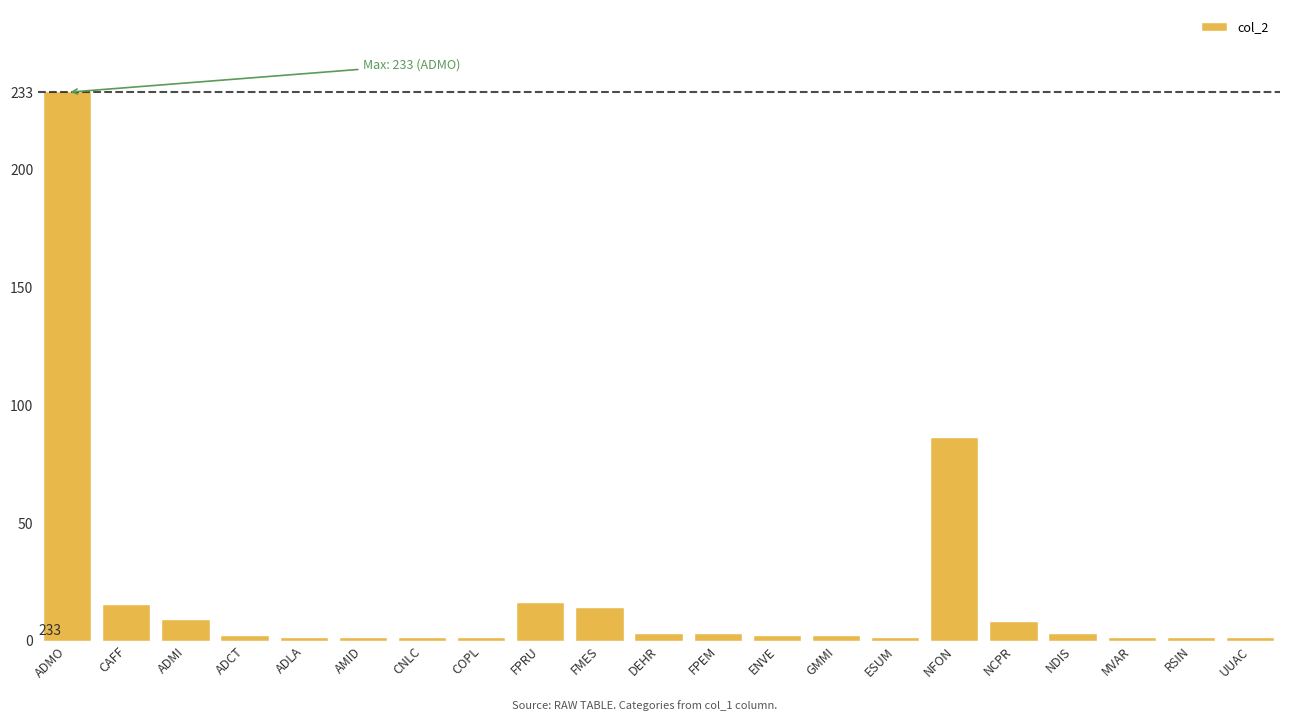

What is the label of the 3rd bar from the right?

MVAR